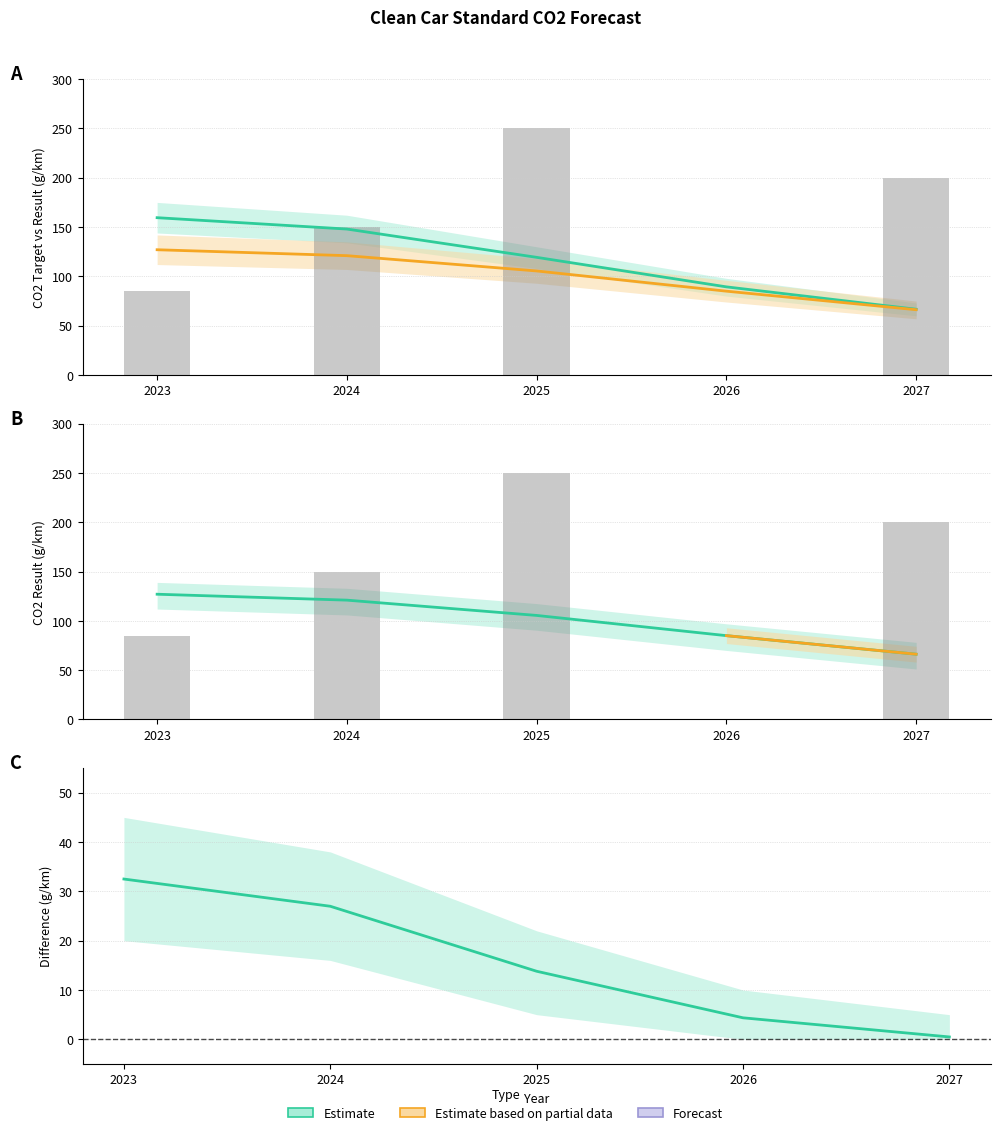

At which label is Your result closest to 96?

2025